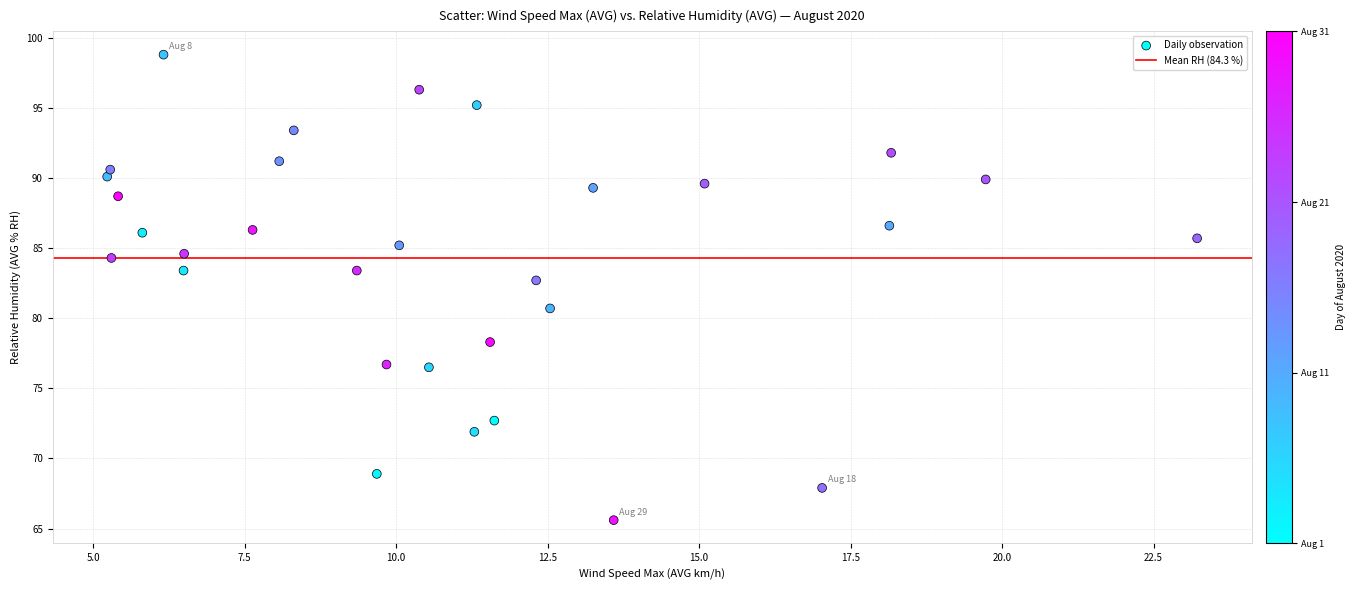

What Y value in the scatter plot is closest to 82?

82.7